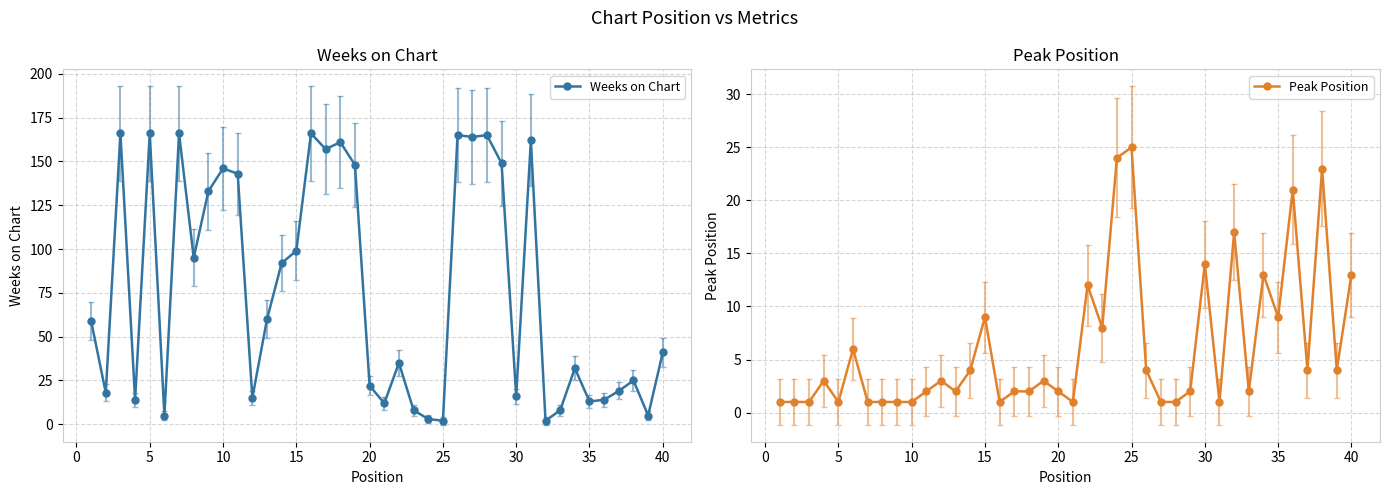

What is the maximum value for Weeks on Chart?

166